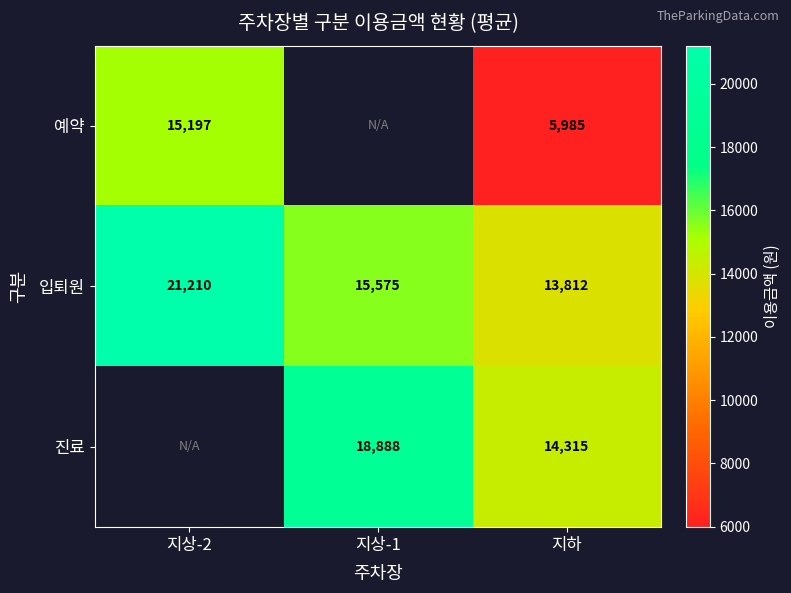

What is the average value of the 입퇴원 series?

16866